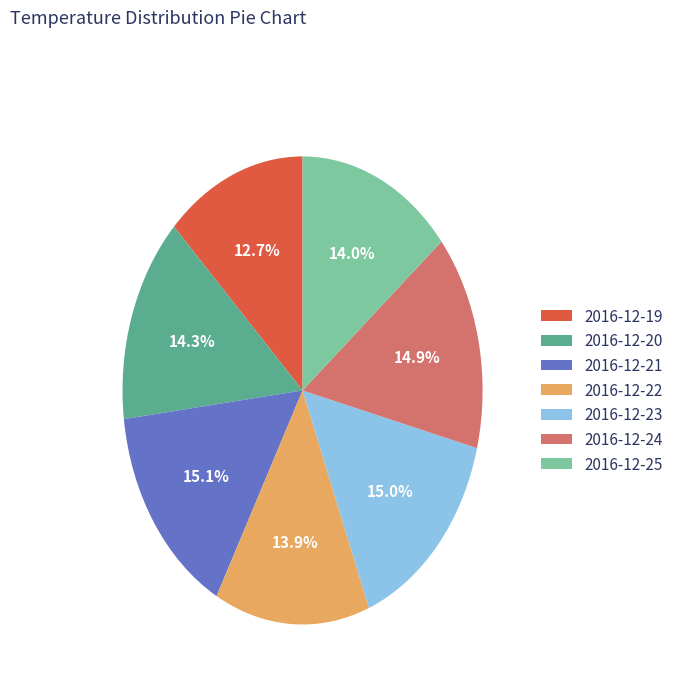

Is there a majority slice in this chart?

No